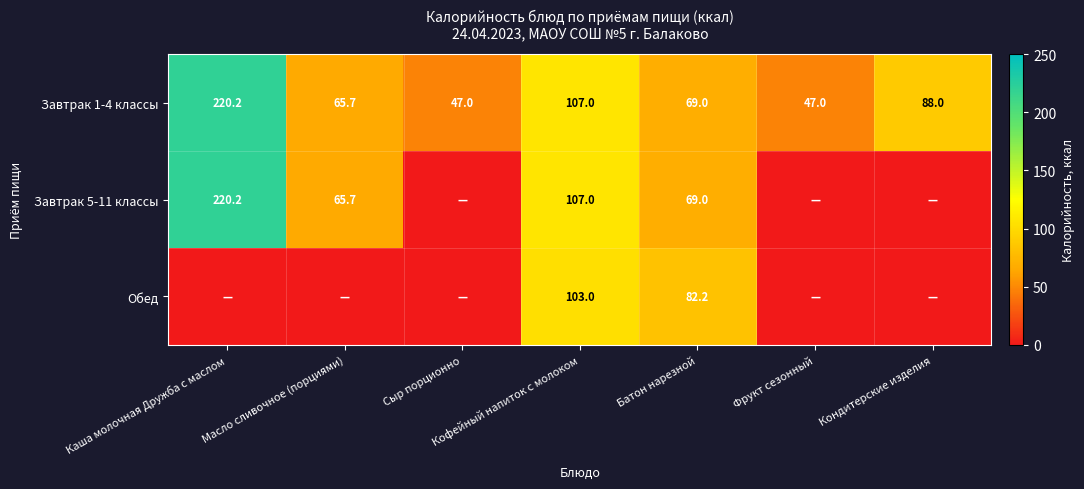

Is the value of Завтрак 5-11 классы at Кофейный напиток с молоком greater than the value of Обед at Кофейный напиток с молоком?

Yes